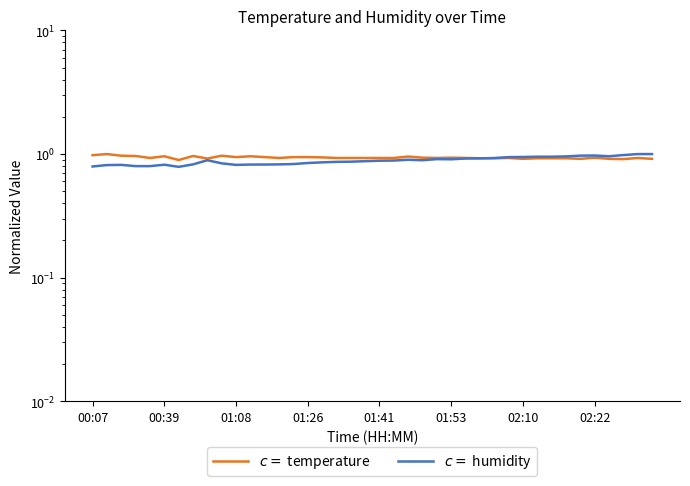

Is it true that temperature equals 0.9 at 18?

True